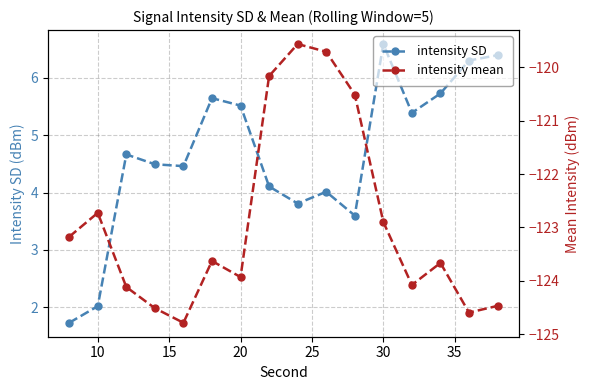

True or false: intensity mean and intensity SD intersect in this chart.

False